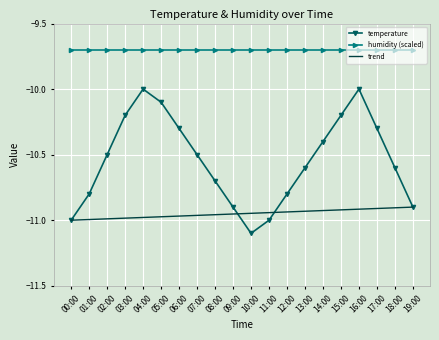

List the series in order of their overall mean, highest first.

humidity (scaled), temperature, trend